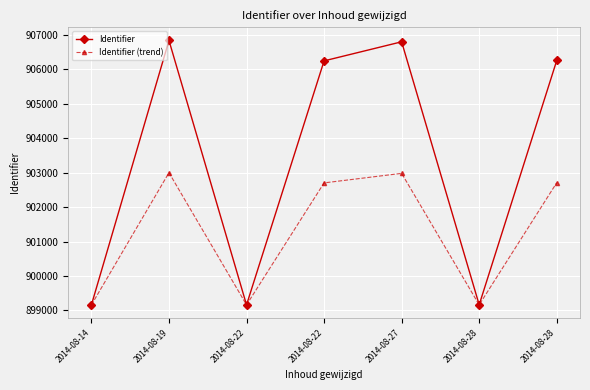

What is the difference between the highest and lowest values at 2014-08-28?

1.5